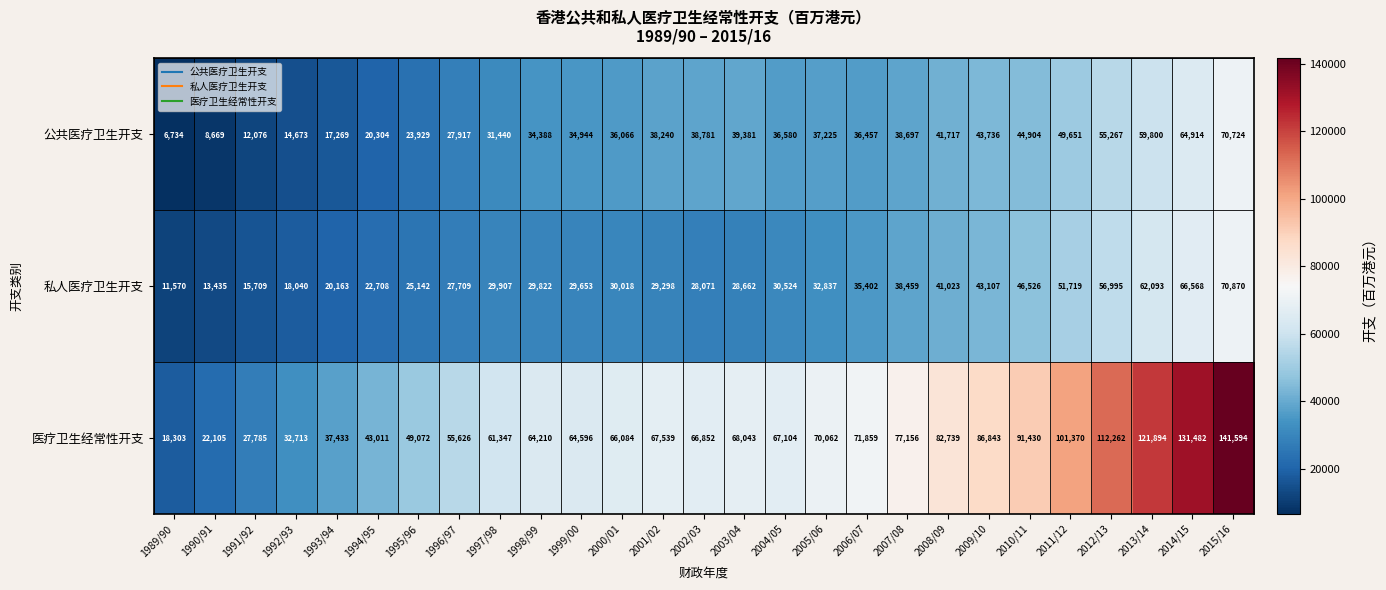

Between 1995/96 and 2004/05, which series saw the biggest shift?

医疗卫生经常性开支